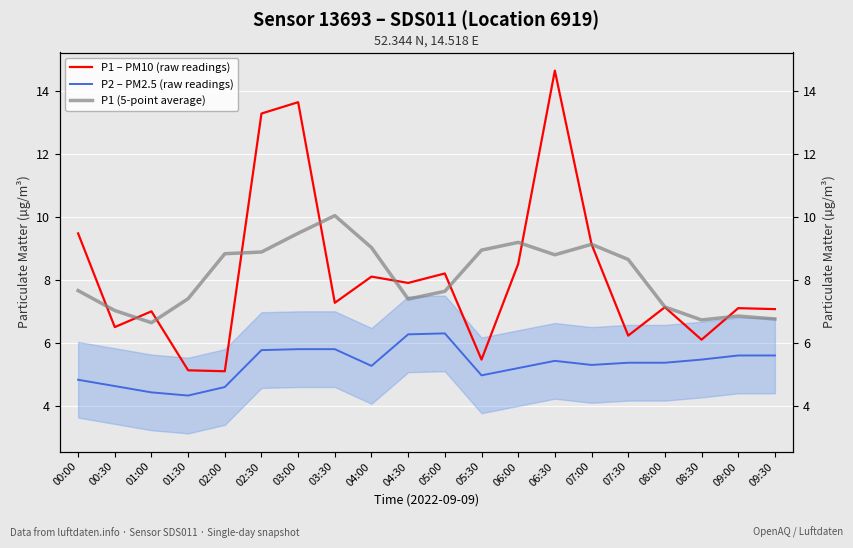

How many interior local peaks does the P1 (5-point average) series have?

4